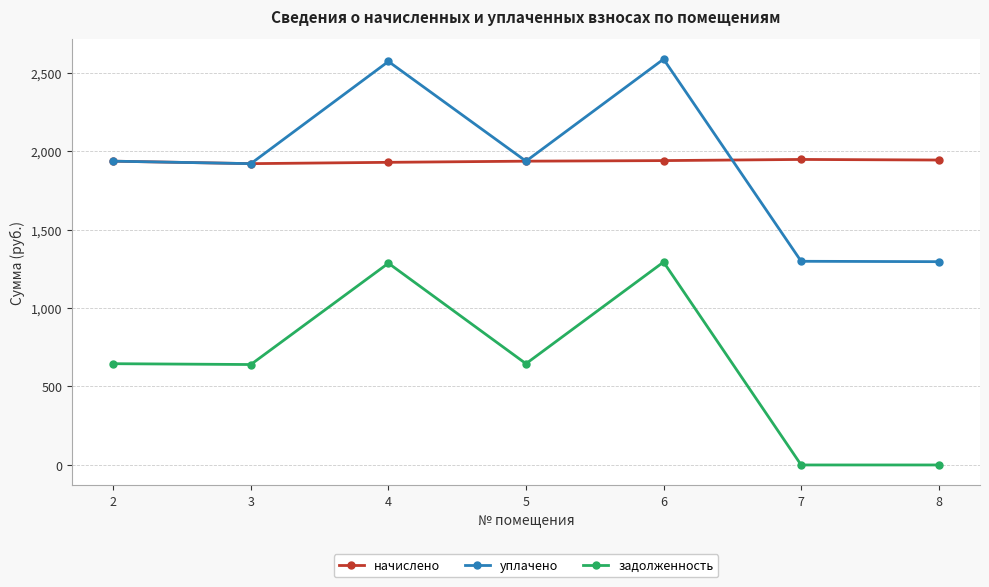

What value does the уплачено series have at 4?

2571.1